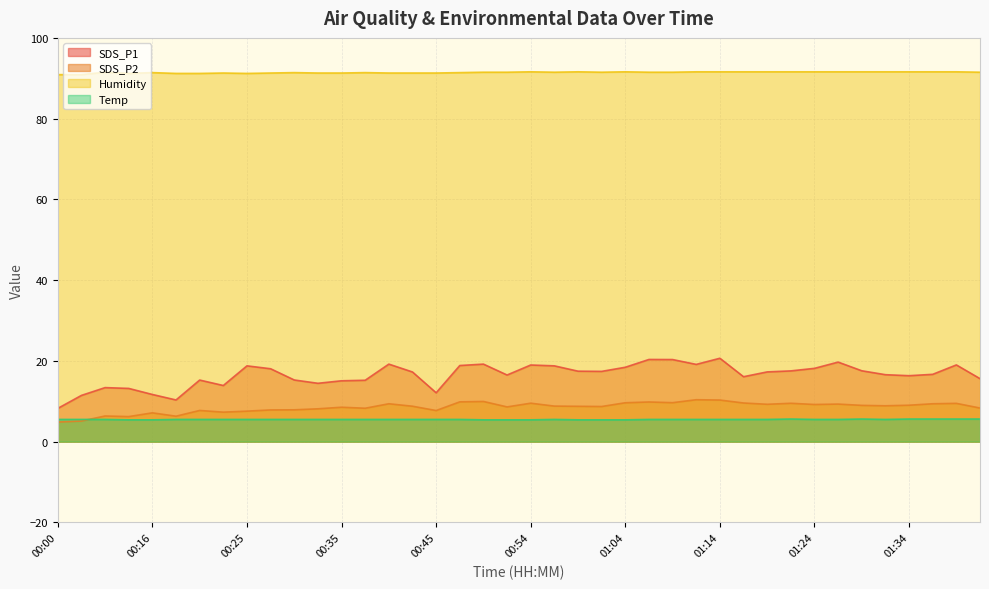

Which category has the highest value across all series?

00:54